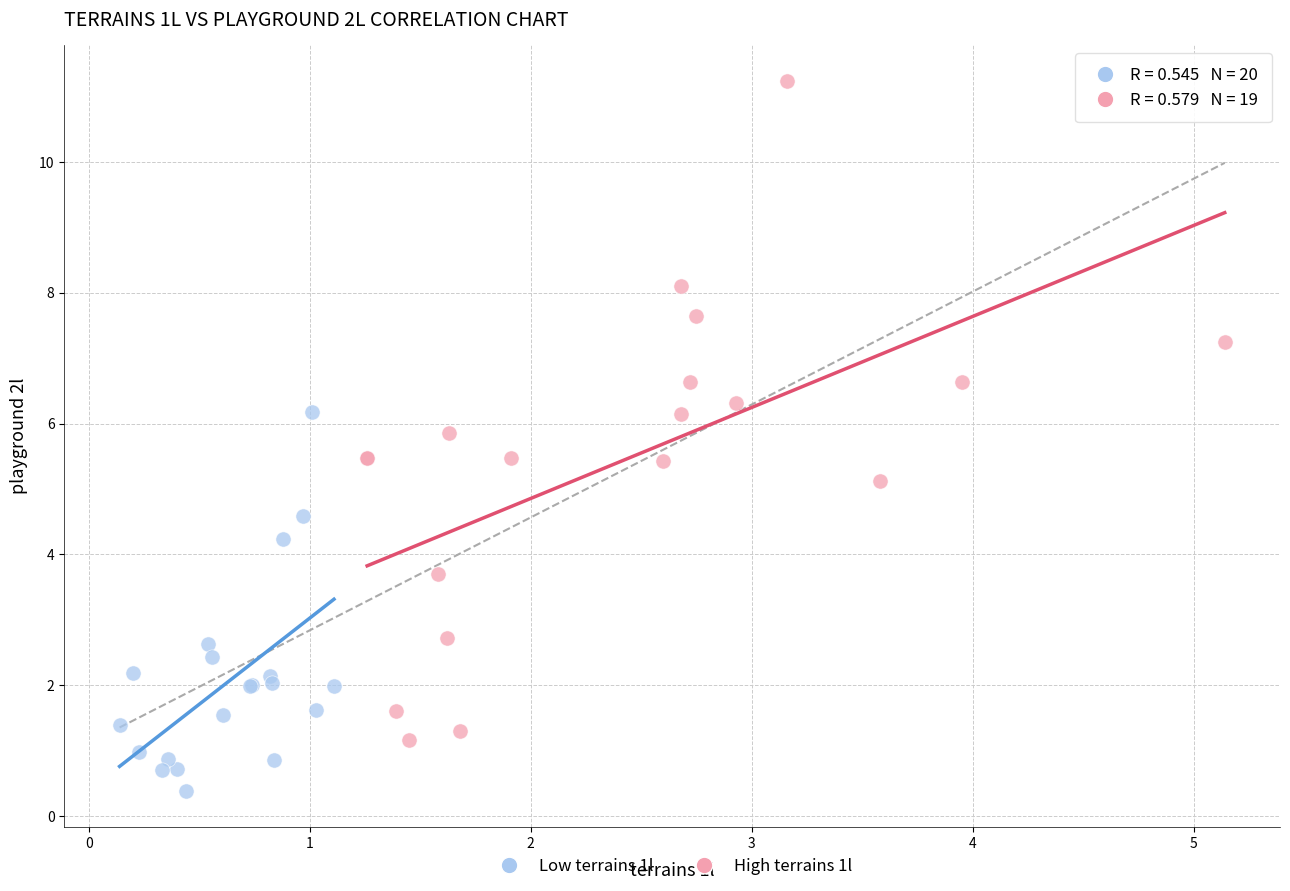

Which series reaches the maximum Y coordinate?

High terrains 1l